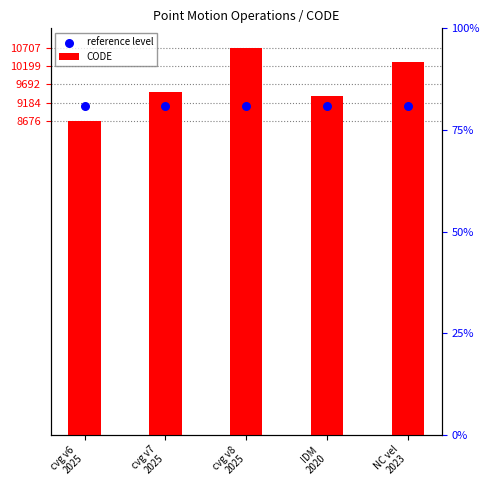

At how many categories does at least one series exceed 9563?

2